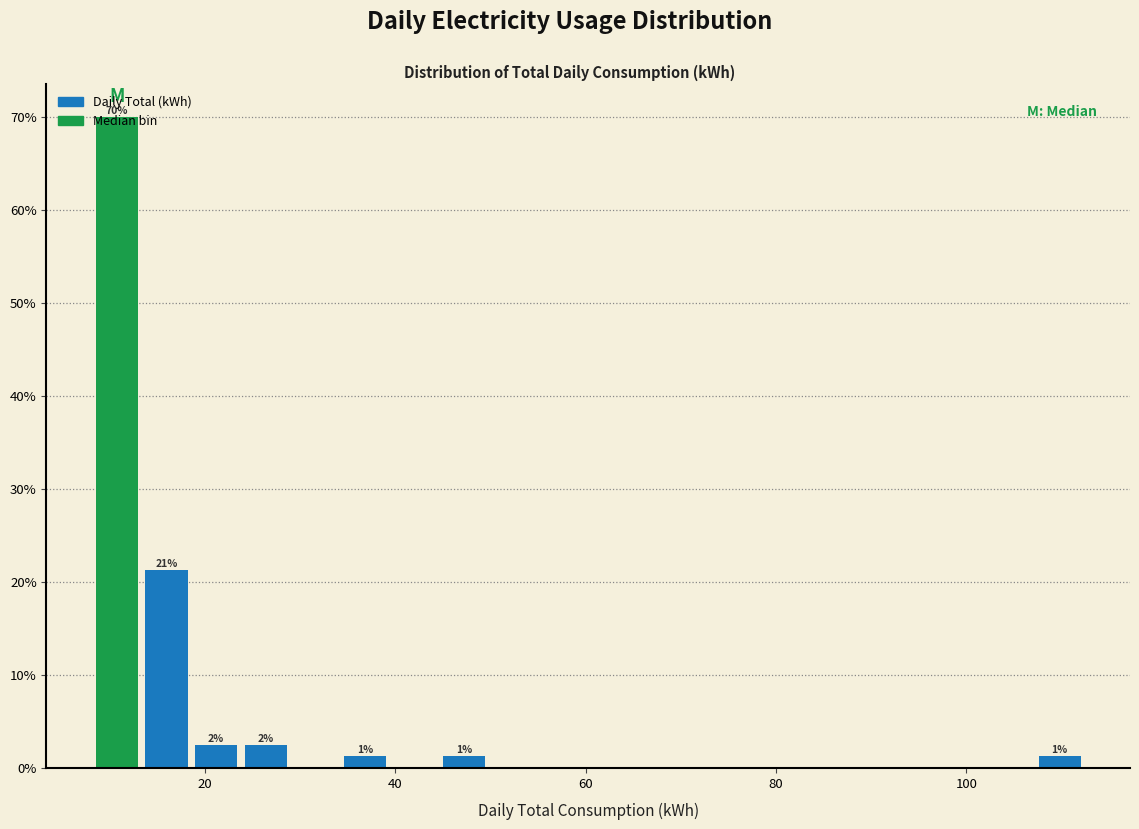

Read against the x-axis, roughly where is the centre of the tallest bar?

10